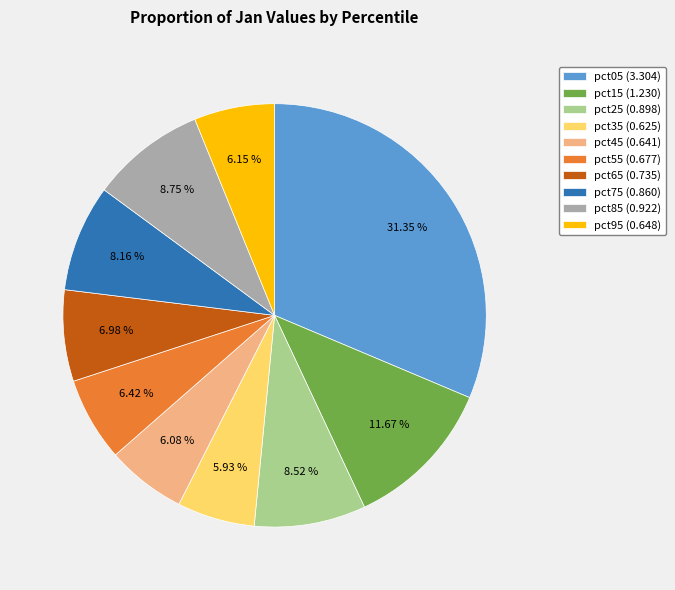

To the nearest percent, what is the difference between the largest and smallest slice percentages?

25%